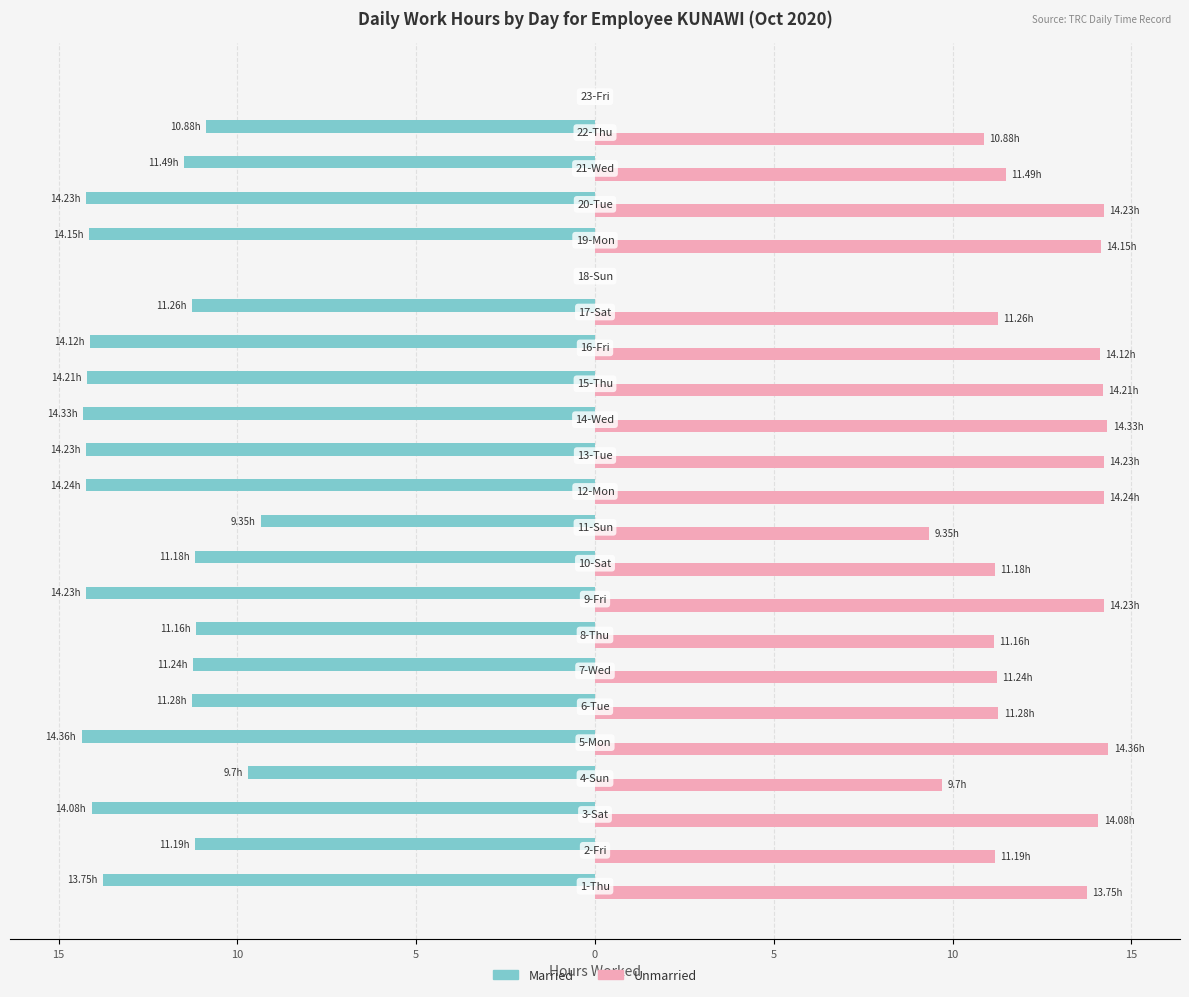

What are all the series names shown in the legend?

Married, Unmarried